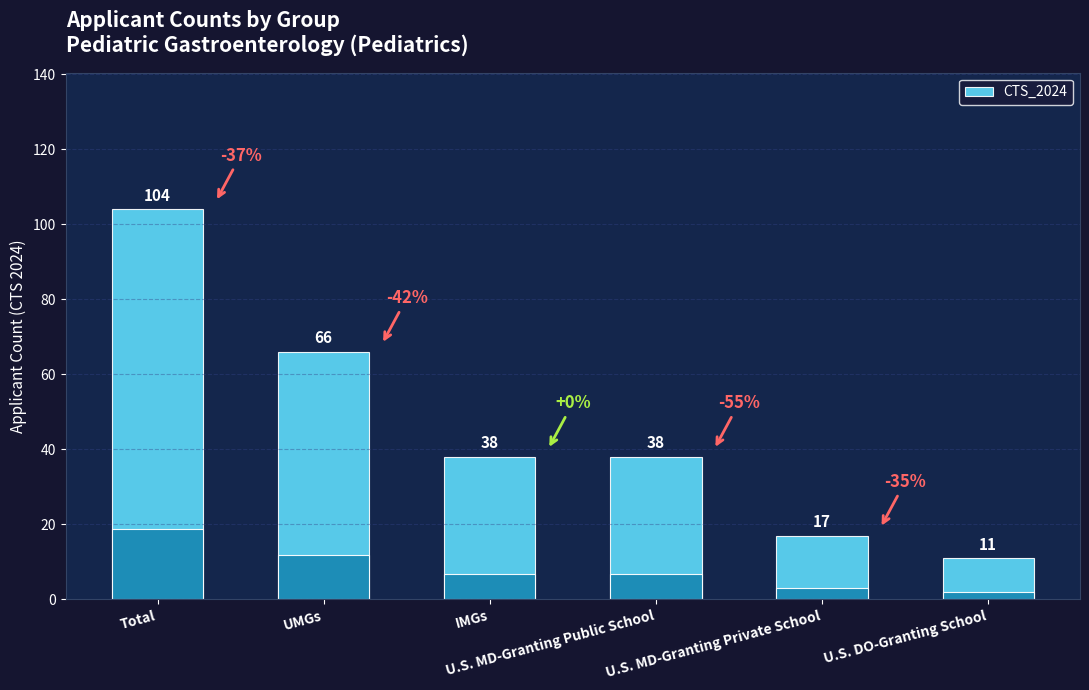

What is the difference between the second highest and minimum values?

55